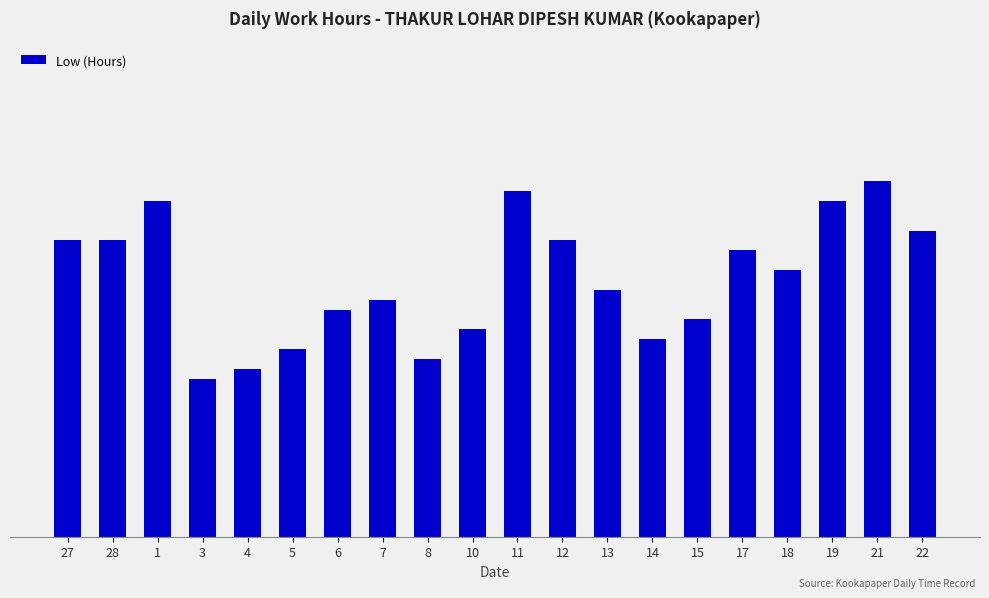

True or false: the data shows 12.1 at 5.

True